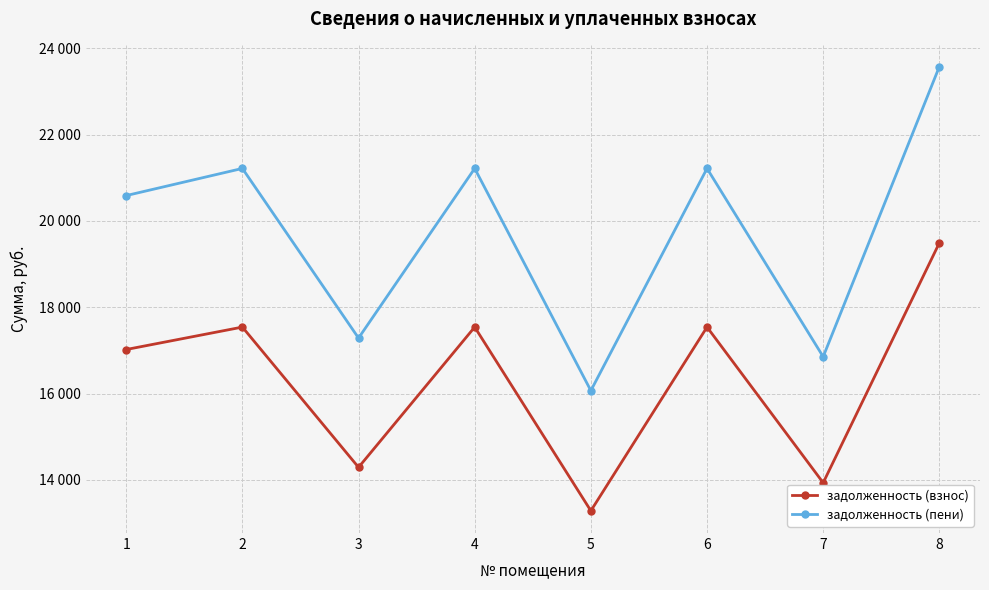

Reading left to right, transcribe all the data shown in this chart.

задолженность (взнос): 1=17021.6	2=17541.4	3=14293.0	4=17541.4	5=13285.9	6=17541.4	7=13935.6	8=19490.4
задолженность (пени): 1=20587.0	2=21215.5	3=17286.7	4=21215.5	5=16068.7	6=21215.5	7=16854.5	8=23572.8